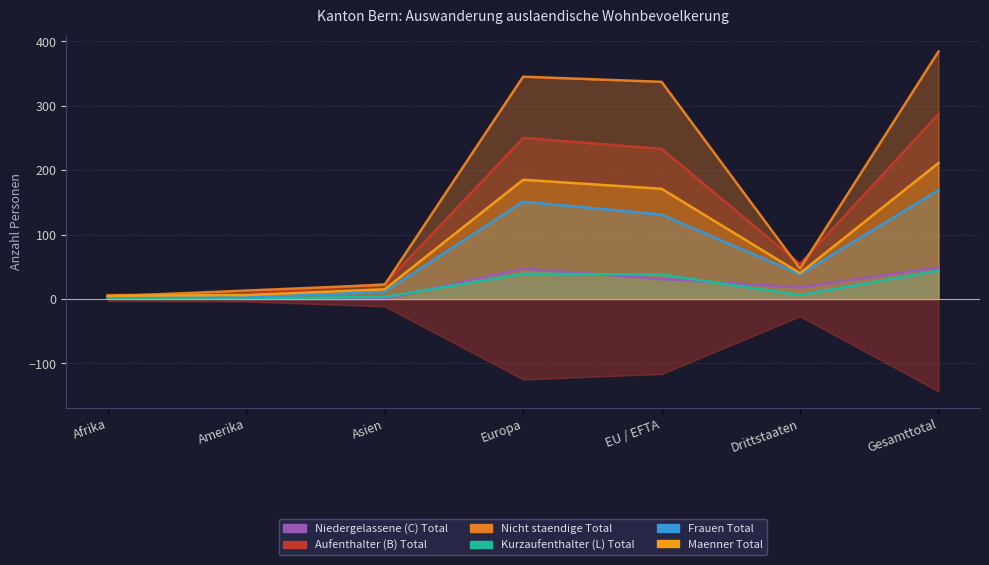

In Nicht staendige Total, how many points are higher than both neighbors (excluding endpoints)?

1